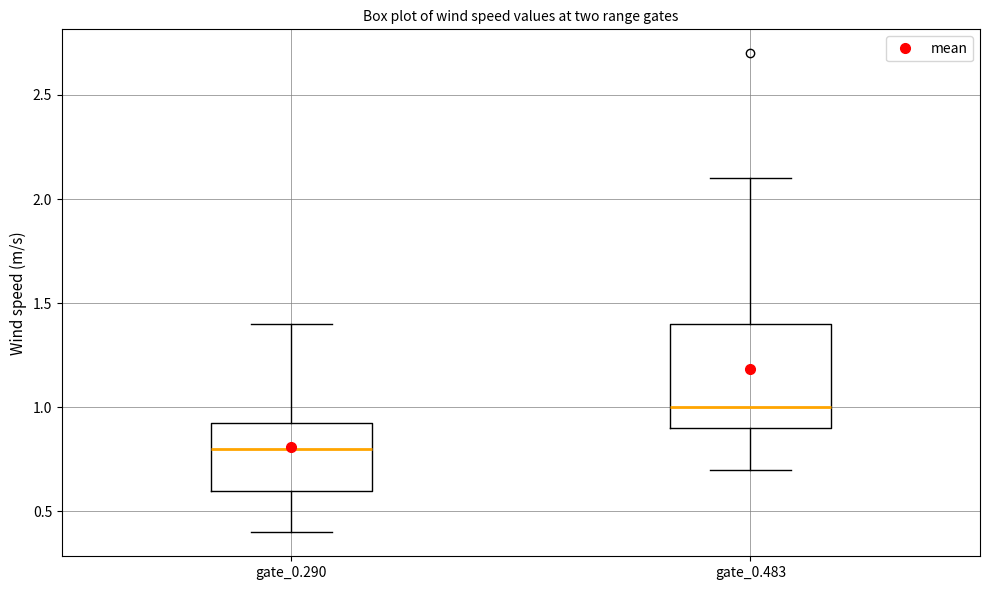

Where is the lower edge of the box for gate_0.483 on the y-axis? The values are not printed on the chart, so give them approximately, as read against the axis.

0.90